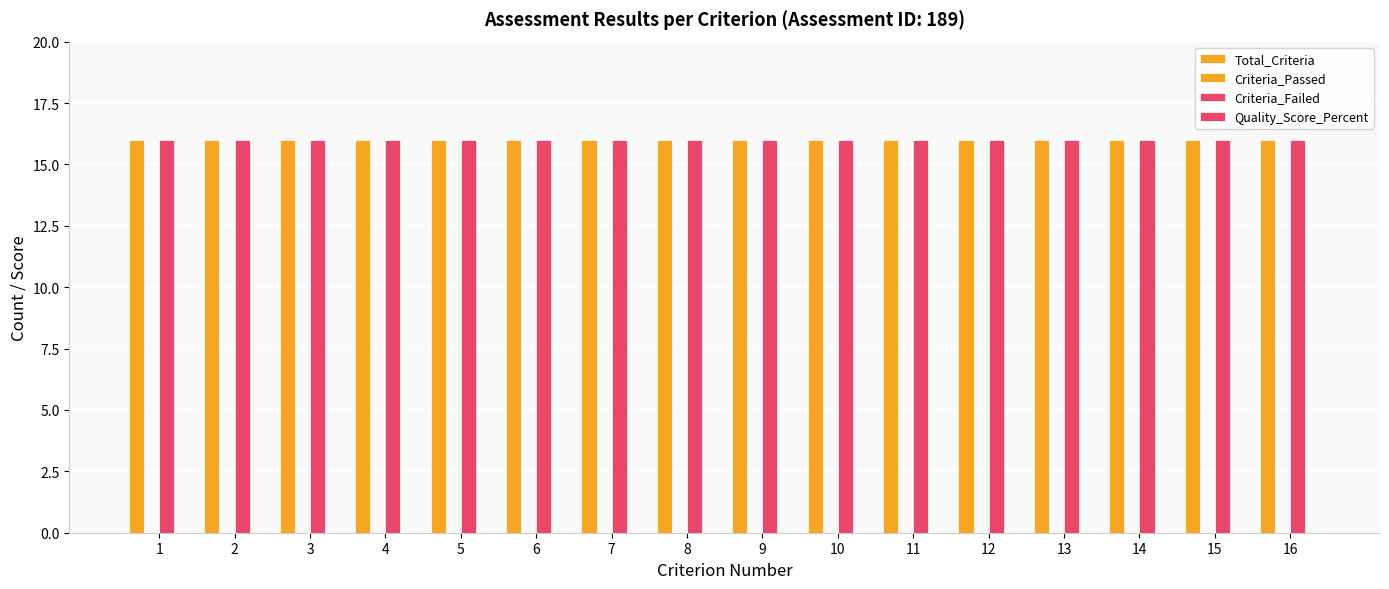

What is the value of the Criteria_Failed bar at the 7th from the left?

16